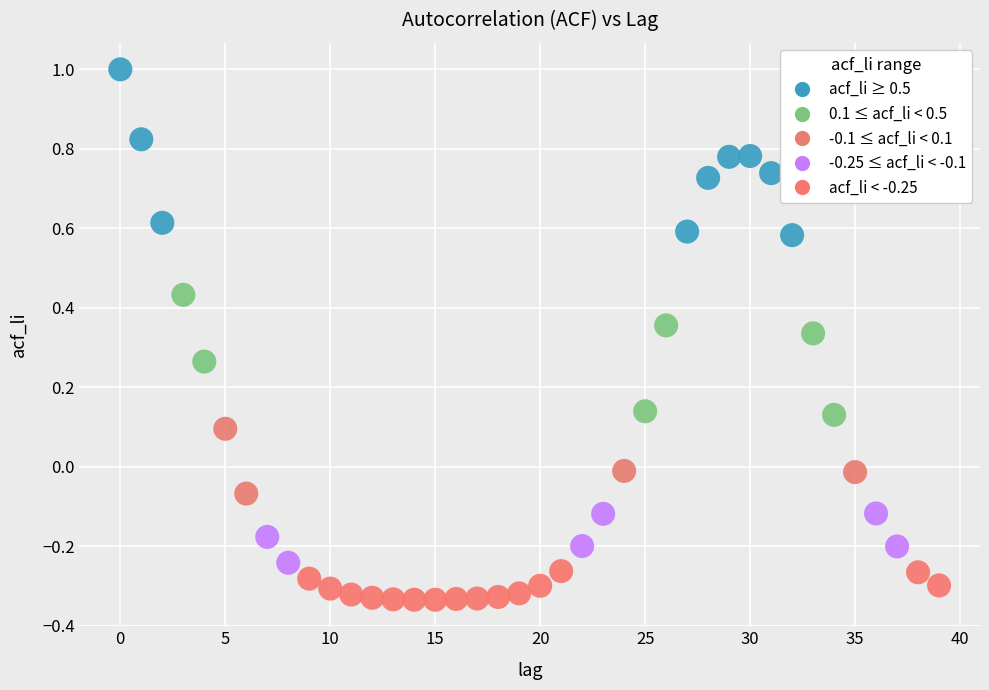

What is the range of Y values (max minus min)?

1.3